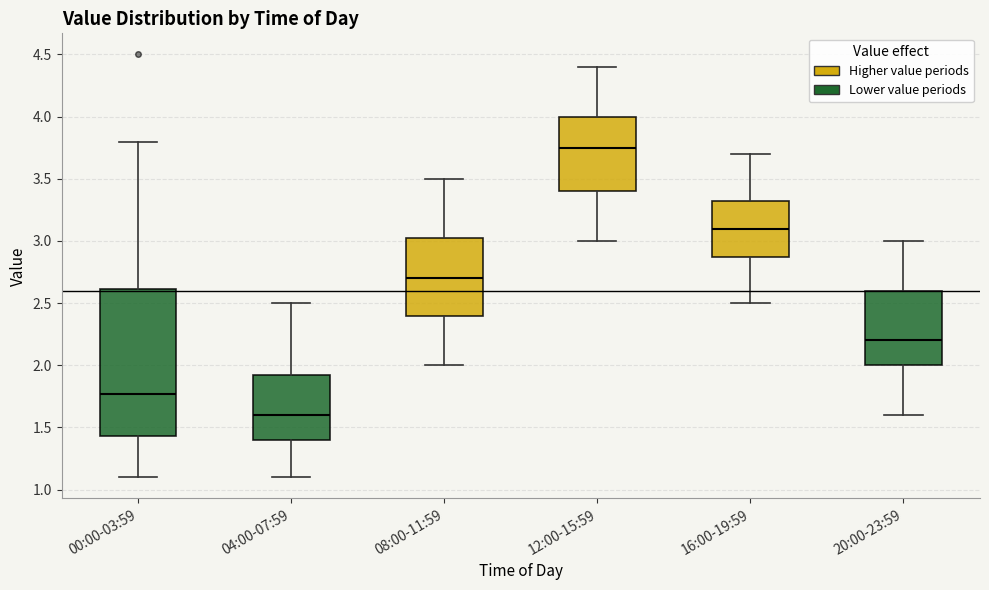

Reading left to right, read every box against the y-axis: the position of its median line, the range the box covers, and the ends of its whiskers. The values are not printed on the chart, so give them approximately, as read against the axis.

00:00-03:59: median 1.75, box 1.45 to 2.60, whiskers 1.10 to 3.80
04:00-07:59: median 1.60, box 1.40 to 1.95, whiskers 1.10 to 2.50
08:00-11:59: median 2.70, box 2.40 to 3.05, whiskers 2.00 to 3.50
12:00-15:59: median 3.75, box 3.40 to 4.00, whiskers 3.00 to 4.40
16:00-19:59: median 3.10, box 2.90 to 3.35, whiskers 2.50 to 3.70
20:00-23:59: median 2.20, box 2.00 to 2.60, whiskers 1.60 to 3.00